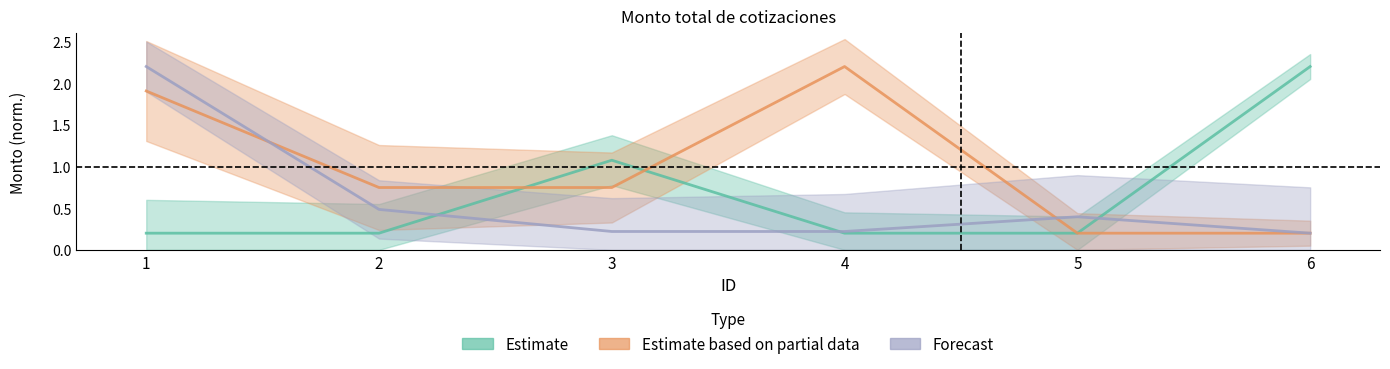

Which has a higher value, 3 or 1?

3